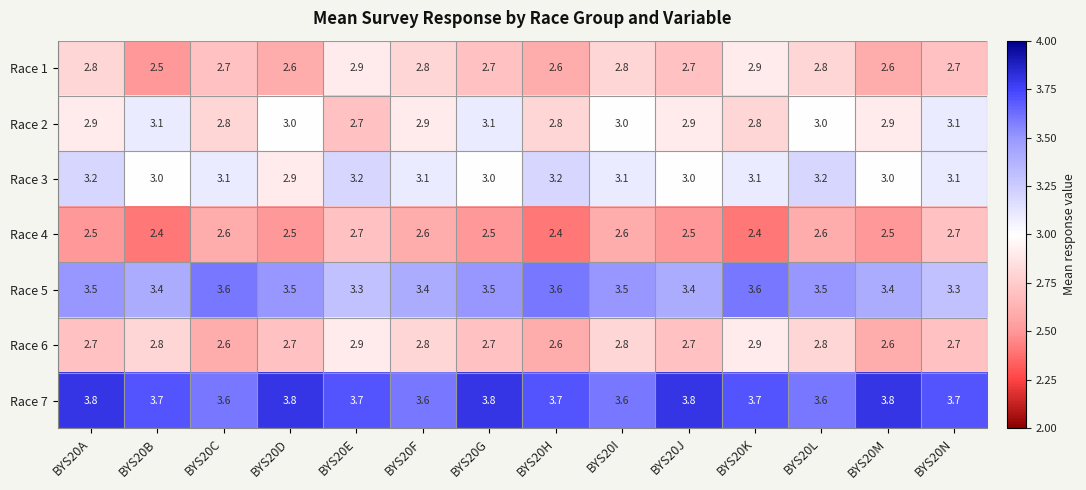

What is the maximum value for Race 6?

2.9